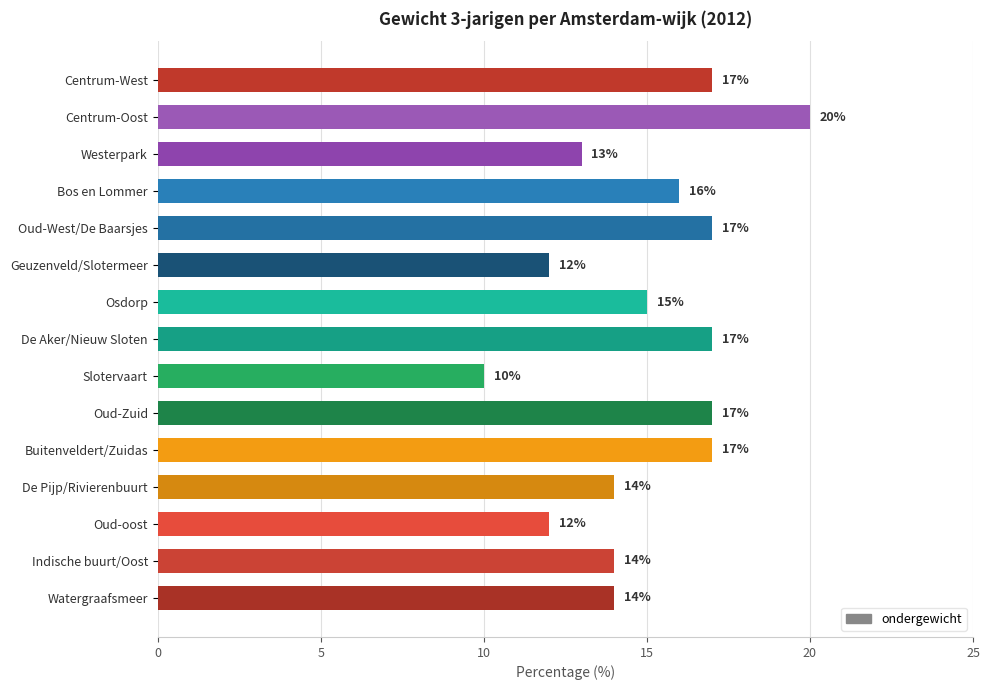

Reading top to bottom, transcribe all the data shown in this chart.

Centrum-West=17	Centrum-Oost=20	Westerpark=13	Bos en Lommer=16	Oud-West/De Baarsjes=17	Geuzenveld/Slotermeer=12	Osdorp=15	De Aker/Nieuw Sloten=17	Slotervaart=10	Oud-Zuid=17	Buitenveldert/Zuidas=17	De Pijp/Rivierenbuurt=14	Oud-oost=12	Indische buurt/Oost=14	Watergraafsmeer=14